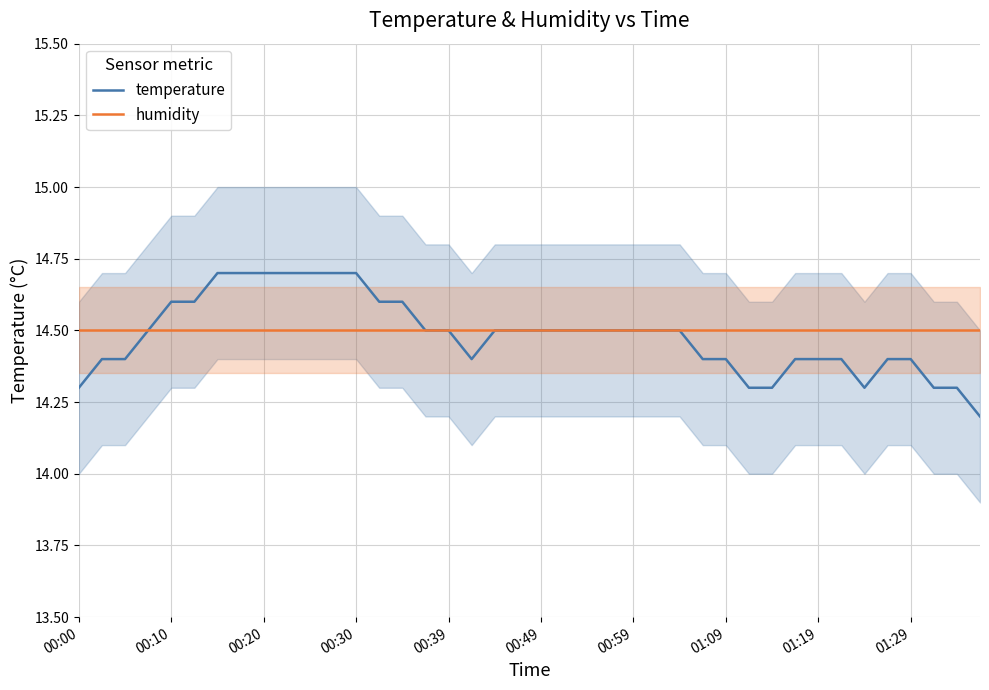

What is the maximum value for humidity?

14.5